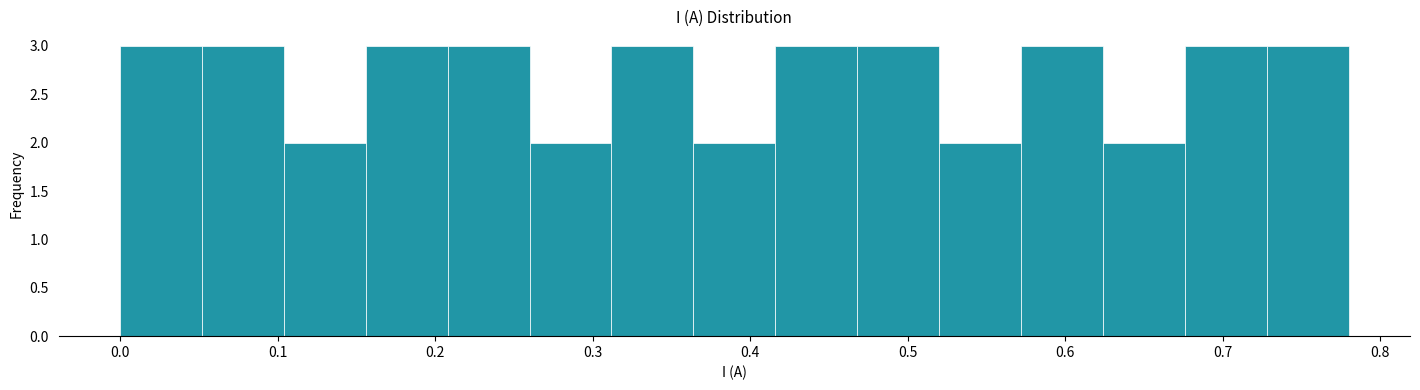

Reading left to right, transcribe this chart: for each bar, give the range it covers on the x-axis and its height. Neither the bar edges nor the heights are printed on the chart, so give them approximately, as read against the axes.

0.000 to 0.052: 3
0.052 to 0.104: 3
0.104 to 0.156: 2
0.156 to 0.208: 3
0.208 to 0.260: 3
0.260 to 0.312: 2
0.312 to 0.364: 3
0.364 to 0.416: 2
0.416 to 0.468: 3
0.468 to 0.520: 3
0.520 to 0.572: 2
0.572 to 0.624: 3
0.624 to 0.676: 2
0.676 to 0.728: 3
0.728 to 0.780: 3